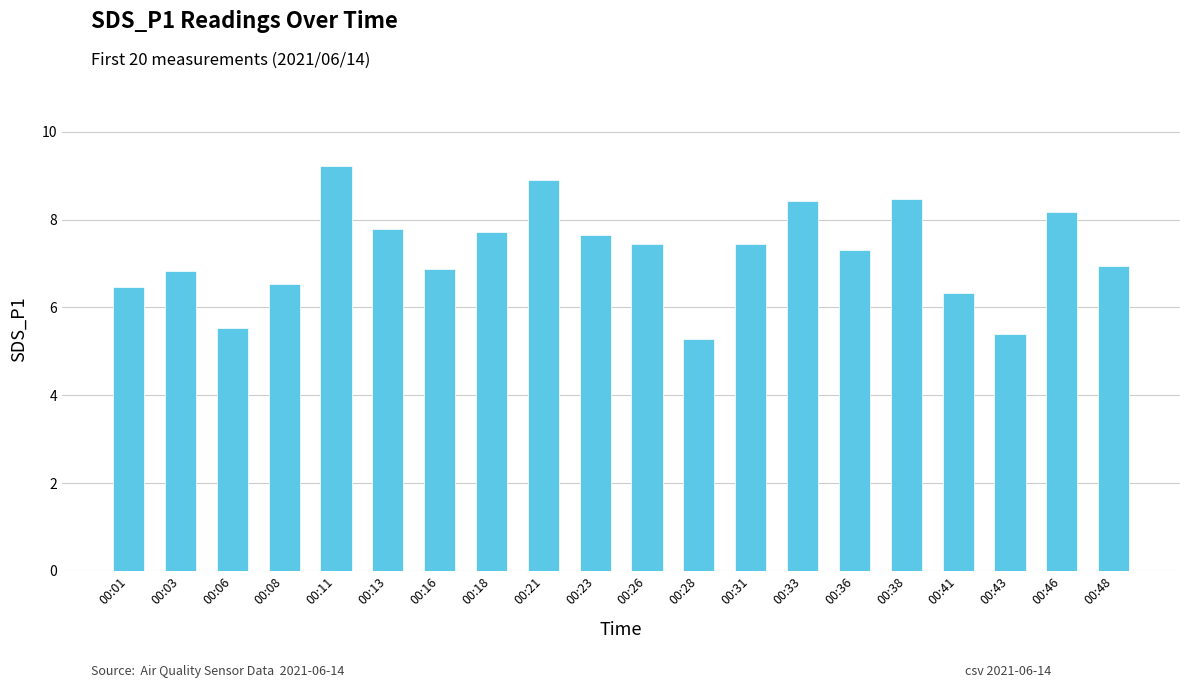

What is the difference between the second highest and second lowest values?

3.5